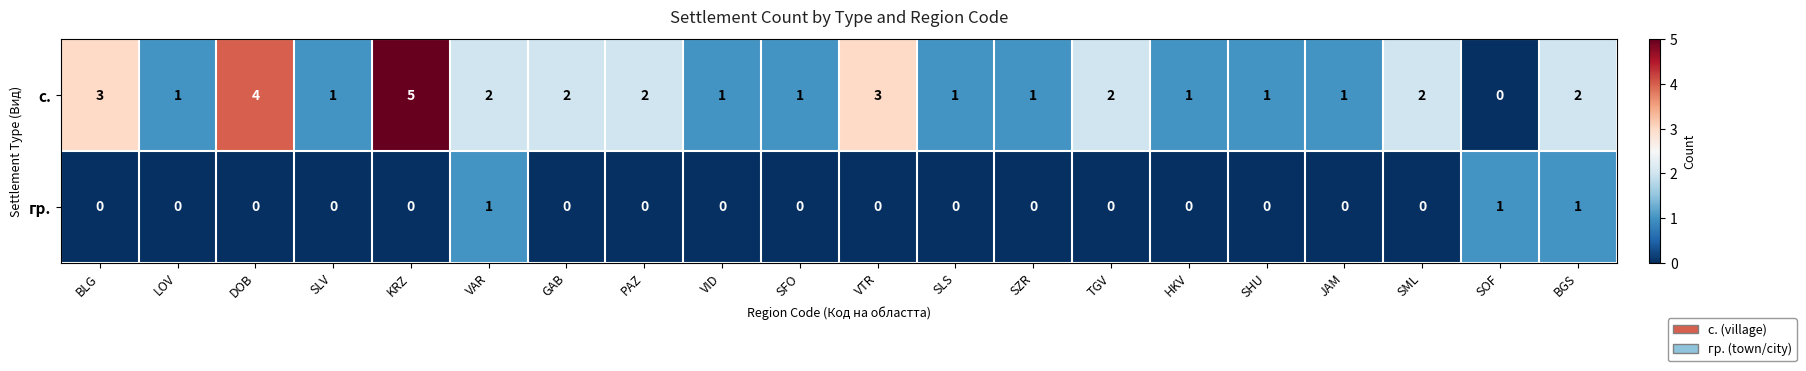

How many data points does each series have?

20